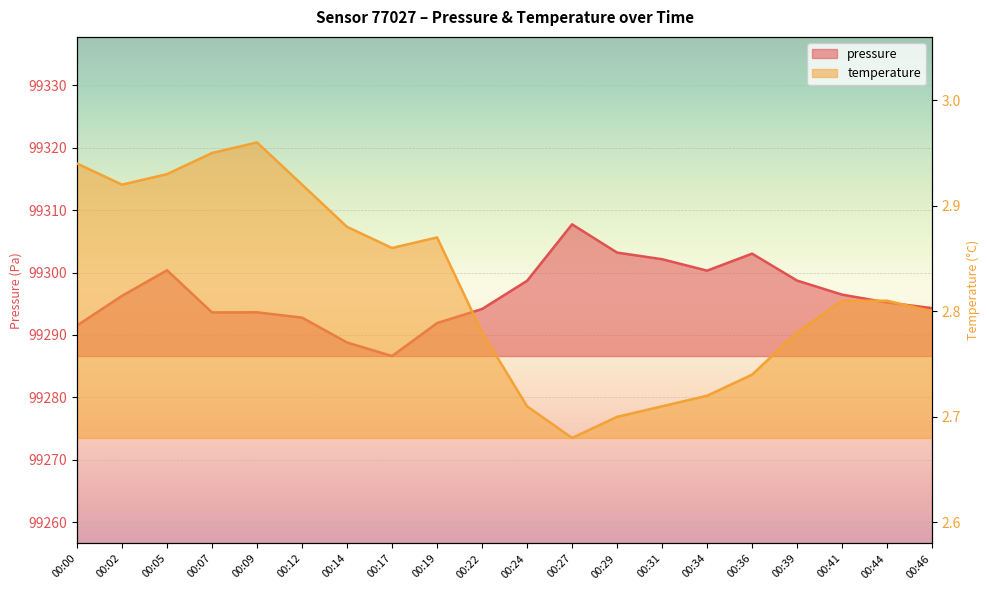

Between 00:09 and 00:19, which is larger?

00:09